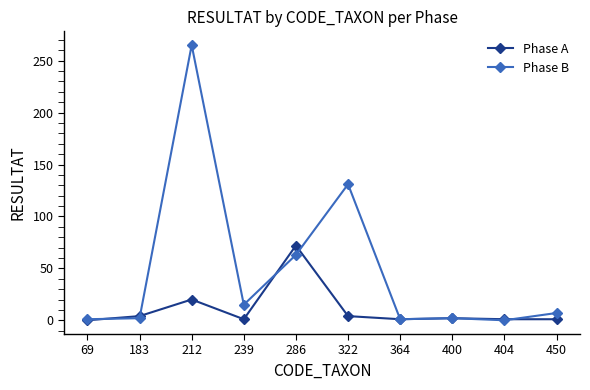

Which series has the widest spread of values?

Phase B